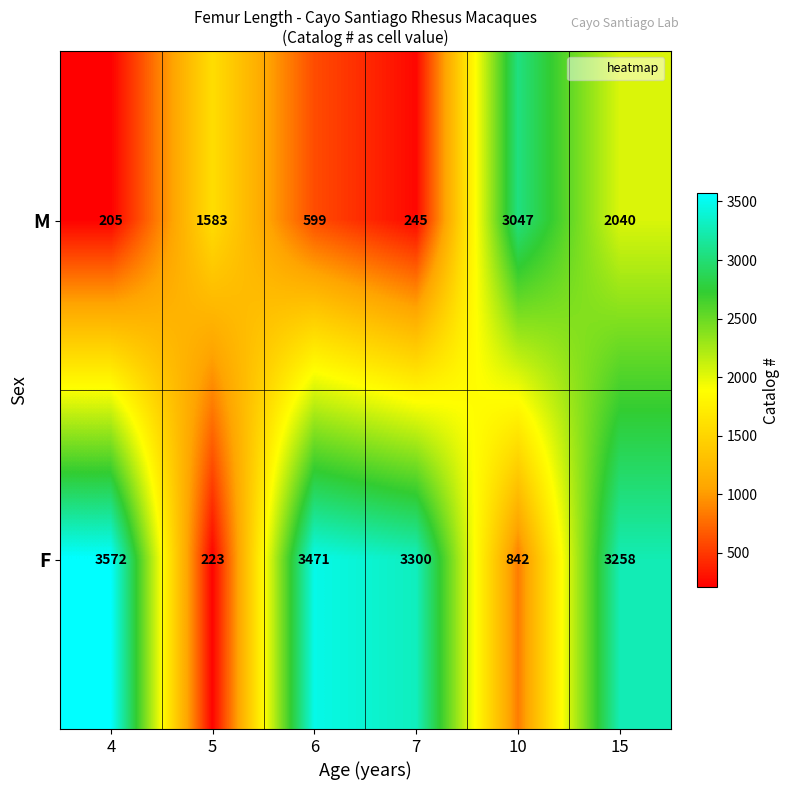

What is the difference between the highest and lowest values at 5?

1360